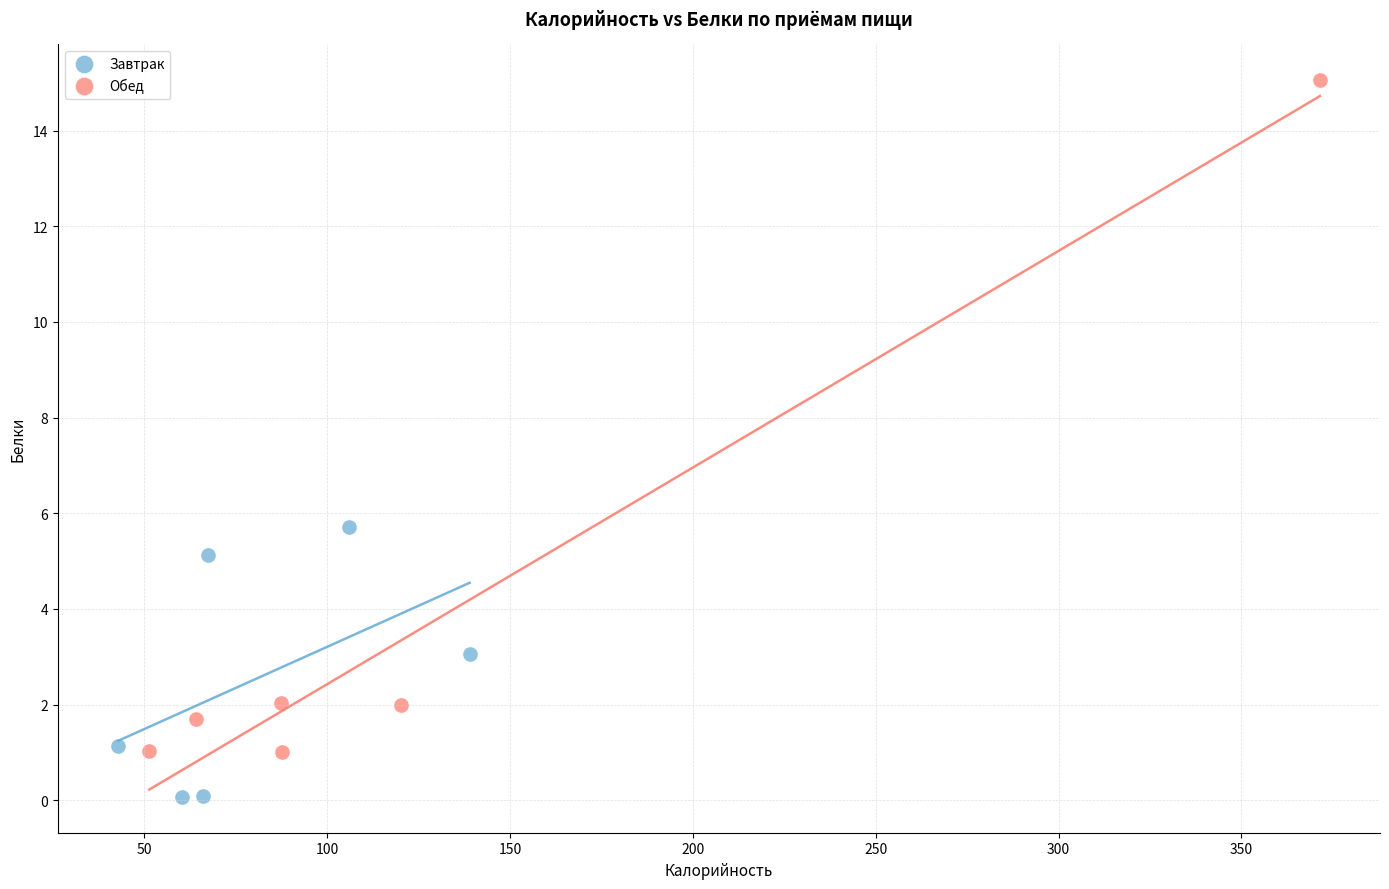

Which series has the widest spread of Y values?

Обед